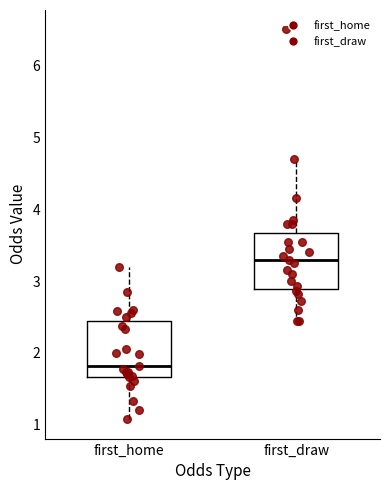

Where is the upper edge of the box for first_draw on the y-axis? The values are not printed on the chart, so give them approximately, as read against the axis.

3.7